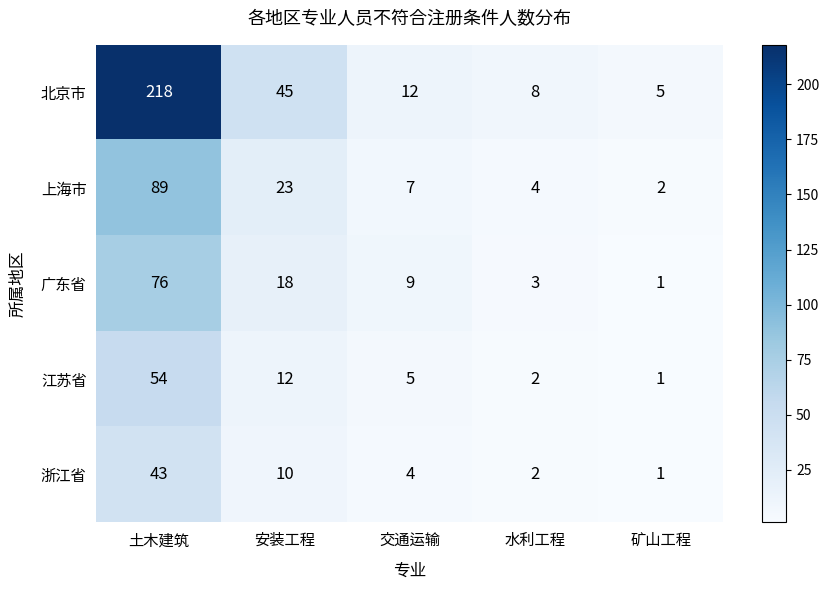

What is the spread (max minus min) of values at 交通运输?

8